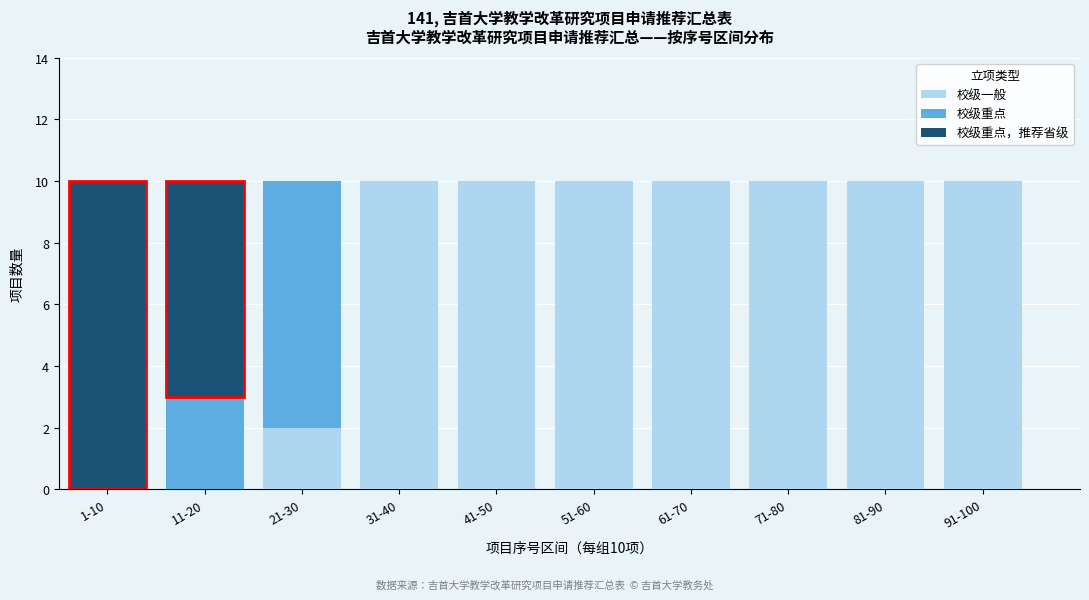

Reading left to right, list the values for the 校级一般 series.

1-10=0	11-20=0	21-30=2	31-40=10	41-50=10	51-60=10	61-70=10	71-80=10	81-90=10	91-100=10